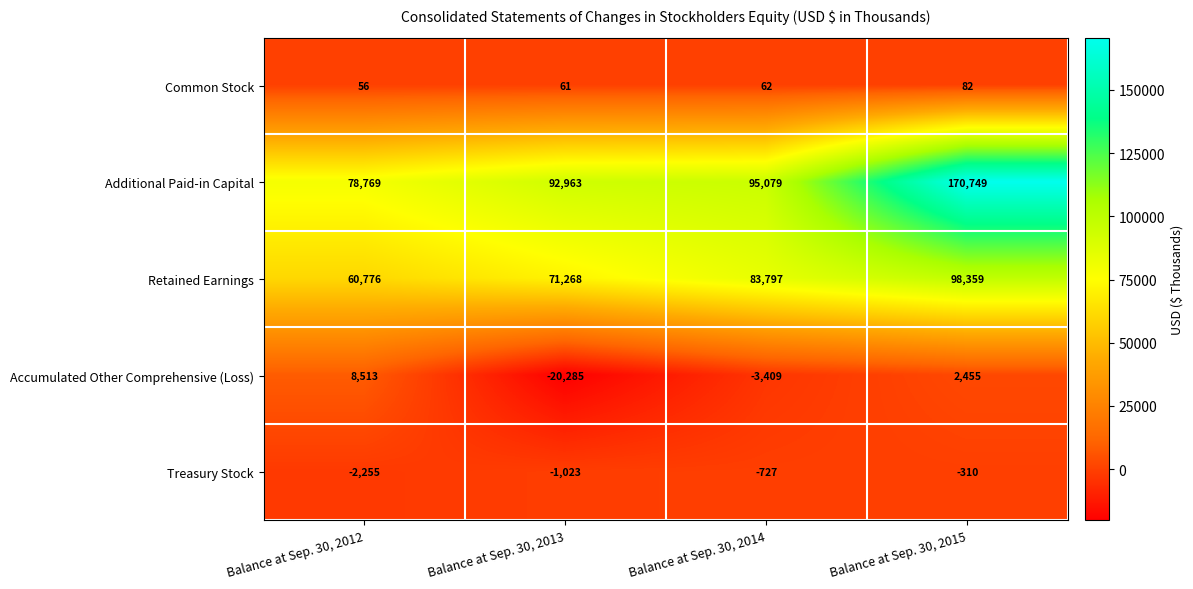

How many Treasury Stock values are between -1023 and -310?

3